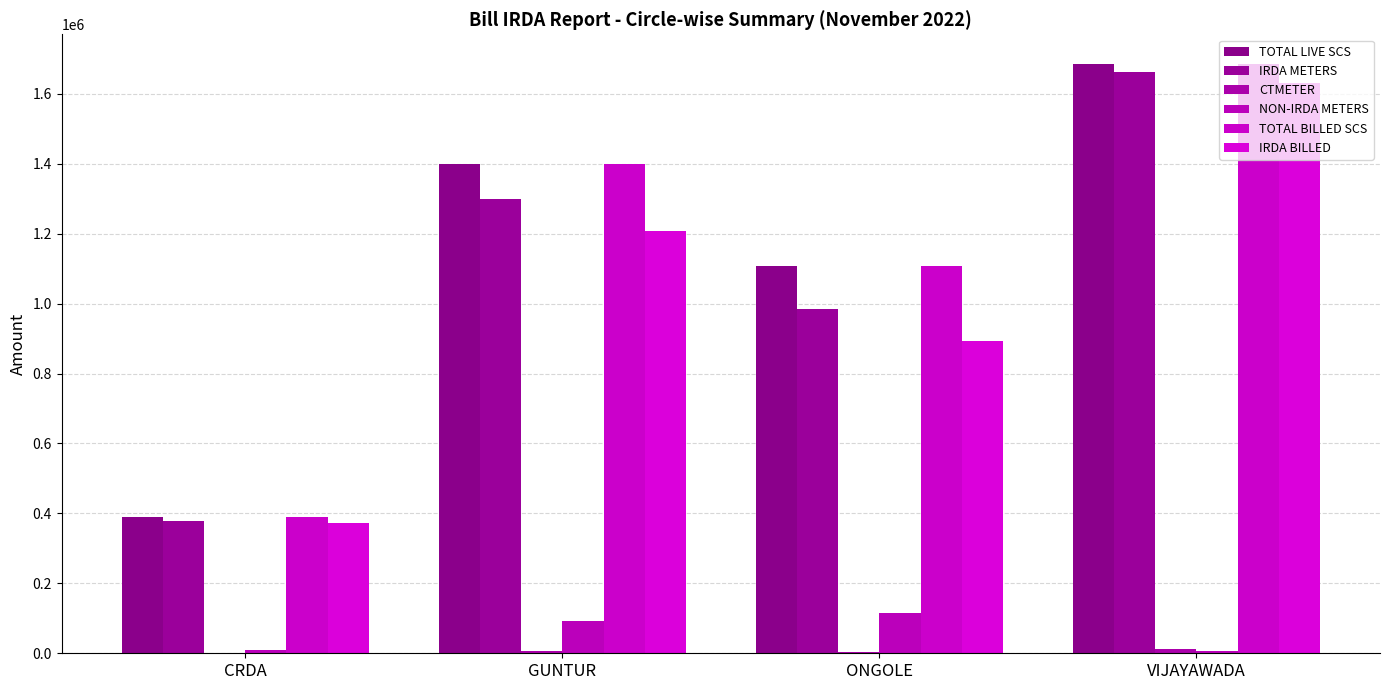

How many categories are shown in the chart?

4